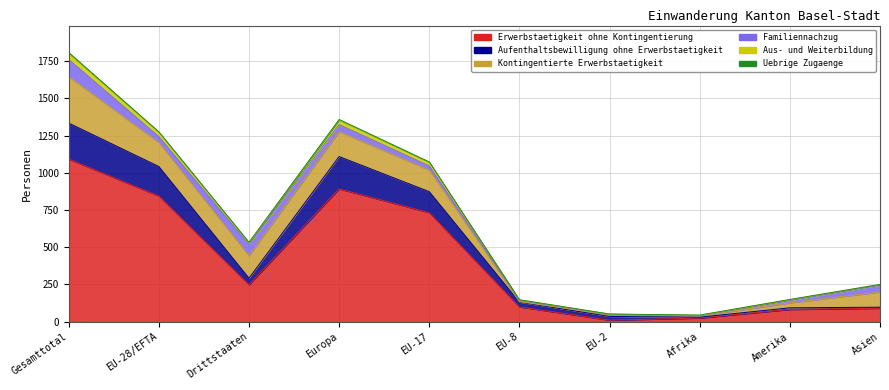

Is the value of Aufenthaltsbewilligung ohne Erwerbstaetigkeit at Amerika greater than the value of Erwerbstaetigkeit ohne Kontingentierung at Drittstaaten?

No